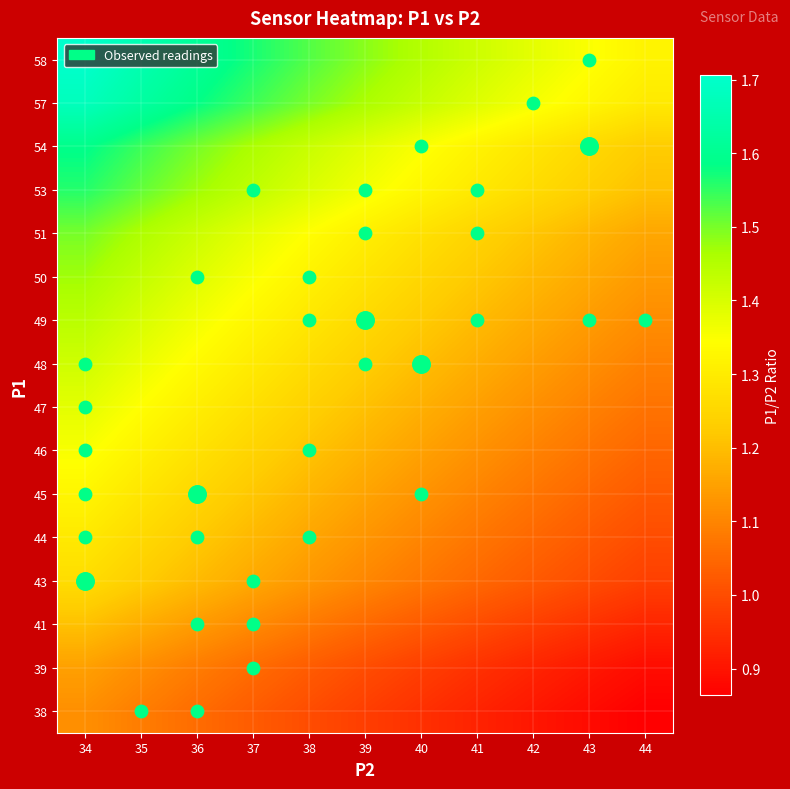

Reading right to left, extract all data points from this chart.

38: 44=0.9	43=0.9	42=0.9	41=0.9	40=0.9	39=1.0	38=1.0	37=1.0	36=1.1	35=1.1	34=1.1
39: 44=0.9	43=0.9	42=0.9	41=1.0	40=1.0	39=1.0	38=1.0	37=1.1	36=1.1	35=1.1	34=1.1
41: 44=0.9	43=1.0	42=1.0	41=1.0	40=1.0	39=1.1	38=1.1	37=1.1	36=1.1	35=1.2	34=1.2
43: 44=1.0	43=1.0	42=1.0	41=1.0	40=1.1	39=1.1	38=1.1	37=1.2	36=1.2	35=1.2	34=1.3
44: 44=1.0	43=1.0	42=1.0	41=1.1	40=1.1	39=1.1	38=1.2	37=1.2	36=1.2	35=1.3	34=1.3
45: 44=1.0	43=1.0	42=1.1	41=1.1	40=1.1	39=1.2	38=1.2	37=1.2	36=1.2	35=1.3	34=1.3
46: 44=1.0	43=1.1	42=1.1	41=1.1	40=1.1	39=1.2	38=1.2	37=1.2	36=1.3	35=1.3	34=1.4
47: 44=1.1	43=1.1	42=1.1	41=1.1	40=1.2	39=1.2	38=1.2	37=1.3	36=1.3	35=1.3	34=1.4
48: 44=1.1	43=1.1	42=1.1	41=1.2	40=1.2	39=1.2	38=1.3	37=1.3	36=1.3	35=1.4	34=1.4
49: 44=1.1	43=1.1	42=1.2	41=1.2	40=1.2	39=1.3	38=1.3	37=1.3	36=1.4	35=1.4	34=1.4
50: 44=1.1	43=1.2	42=1.2	41=1.2	40=1.2	39=1.3	38=1.3	37=1.4	36=1.4	35=1.4	34=1.5
51: 44=1.2	43=1.2	42=1.2	41=1.2	40=1.3	39=1.3	38=1.3	37=1.4	36=1.4	35=1.5	34=1.5
53: 44=1.2	43=1.2	42=1.3	41=1.3	40=1.3	39=1.4	38=1.4	37=1.4	36=1.5	35=1.5	34=1.6
54: 44=1.2	43=1.3	42=1.3	41=1.3	40=1.3	39=1.4	38=1.4	37=1.5	36=1.5	35=1.5	34=1.6
57: 44=1.3	43=1.3	42=1.4	41=1.4	40=1.4	39=1.5	38=1.5	37=1.5	36=1.6	35=1.6	34=1.7
58: 44=1.3	43=1.3	42=1.4	41=1.4	40=1.4	39=1.5	38=1.5	37=1.6	36=1.6	35=1.7	34=1.7